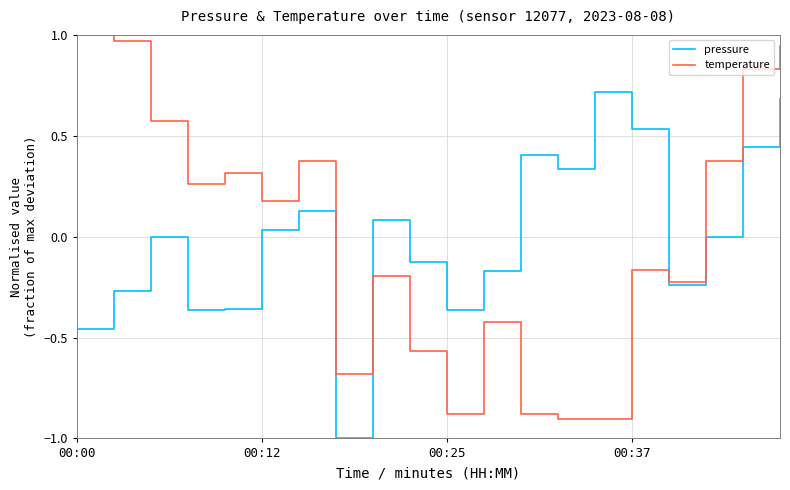

How many times do temperature and pressure cross each other?

2